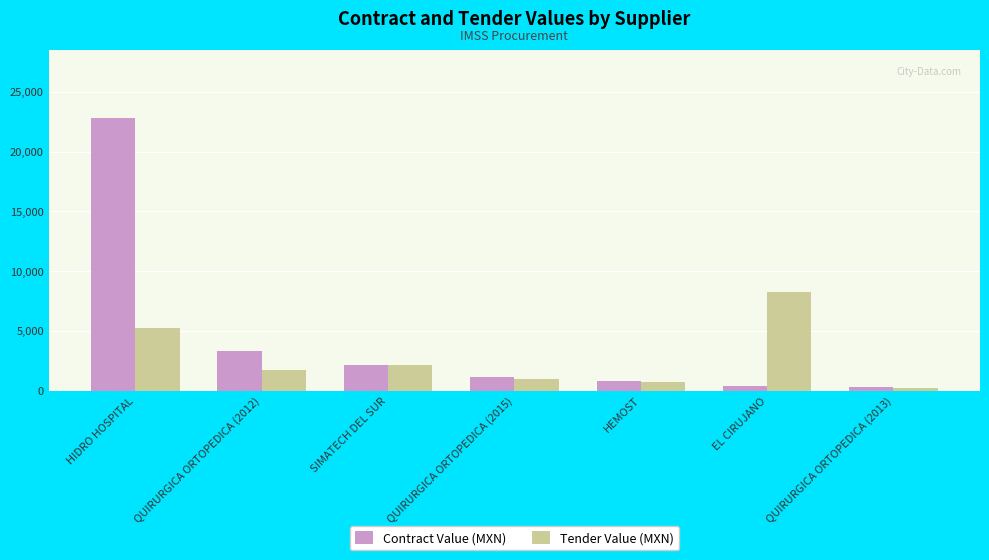

List the series in order of their peak value, highest first.

Contract Value (MXN), Tender Value (MXN)